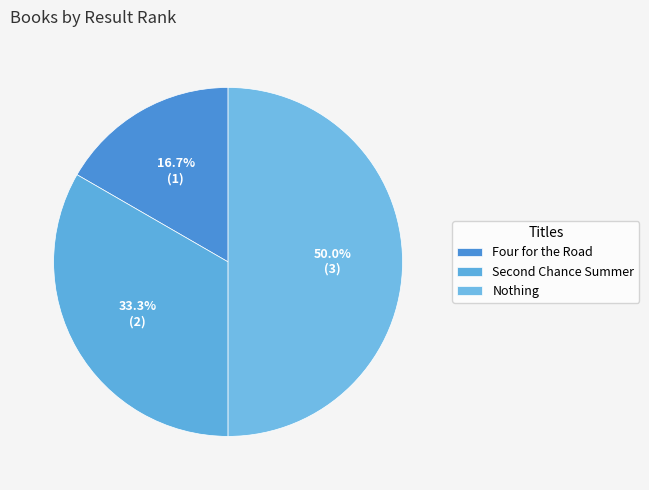

Is Nothing the majority of the pie?

No